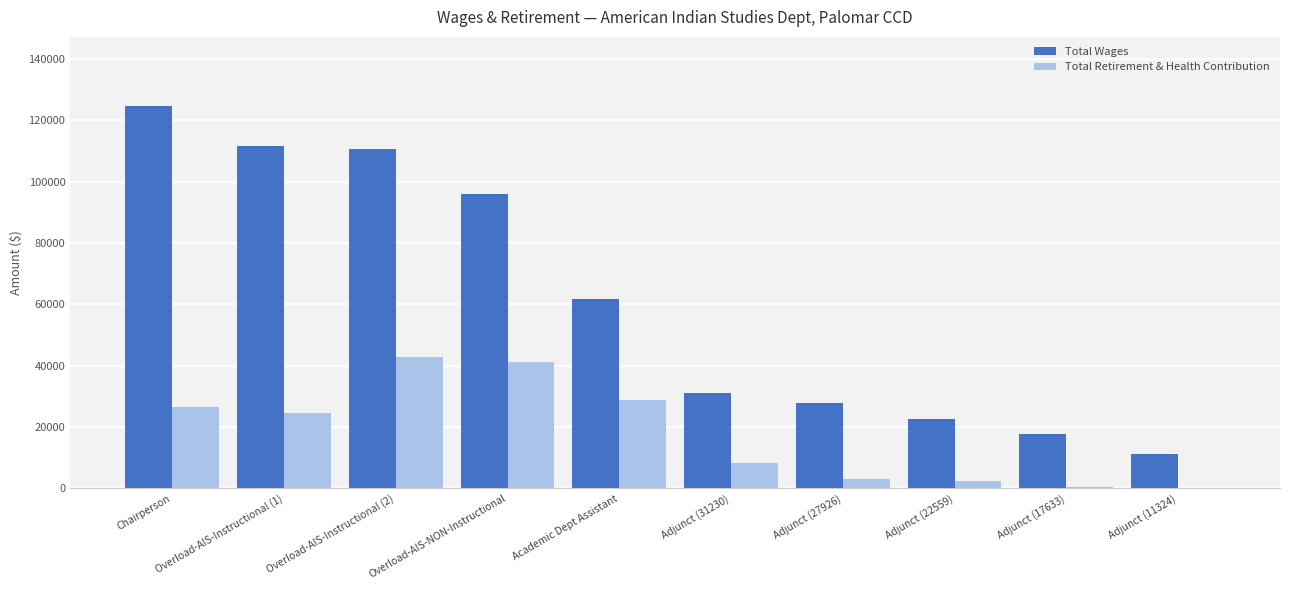

Which series changed the most between Overload-AIS-Instructional (1) and Adjunct (22559)?

Total Wages